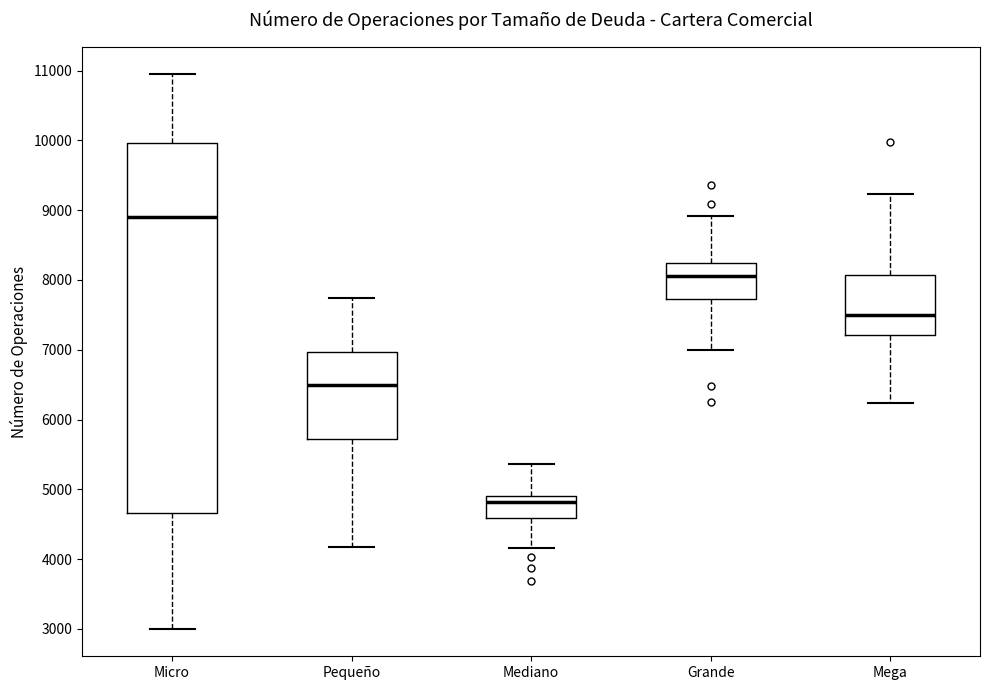

Reading left to right, read every box against the y-axis: the position of its median line, the range the box covers, and the ends of its whiskers. The values are not printed on the chart, so give them approximately, as read against the axis.

Micro: median 8900, box 4700 to 10000, whiskers 3000 to 10900
Pequeño: median 6500, box 5700 to 7000, whiskers 4200 to 7700
Mediano: median 4800, box 4600 to 4900, whiskers 4200 to 5400
Grande: median 8100, box 7700 to 8200, whiskers 7000 to 8900
Mega: median 7500, box 7200 to 8100, whiskers 6200 to 9200